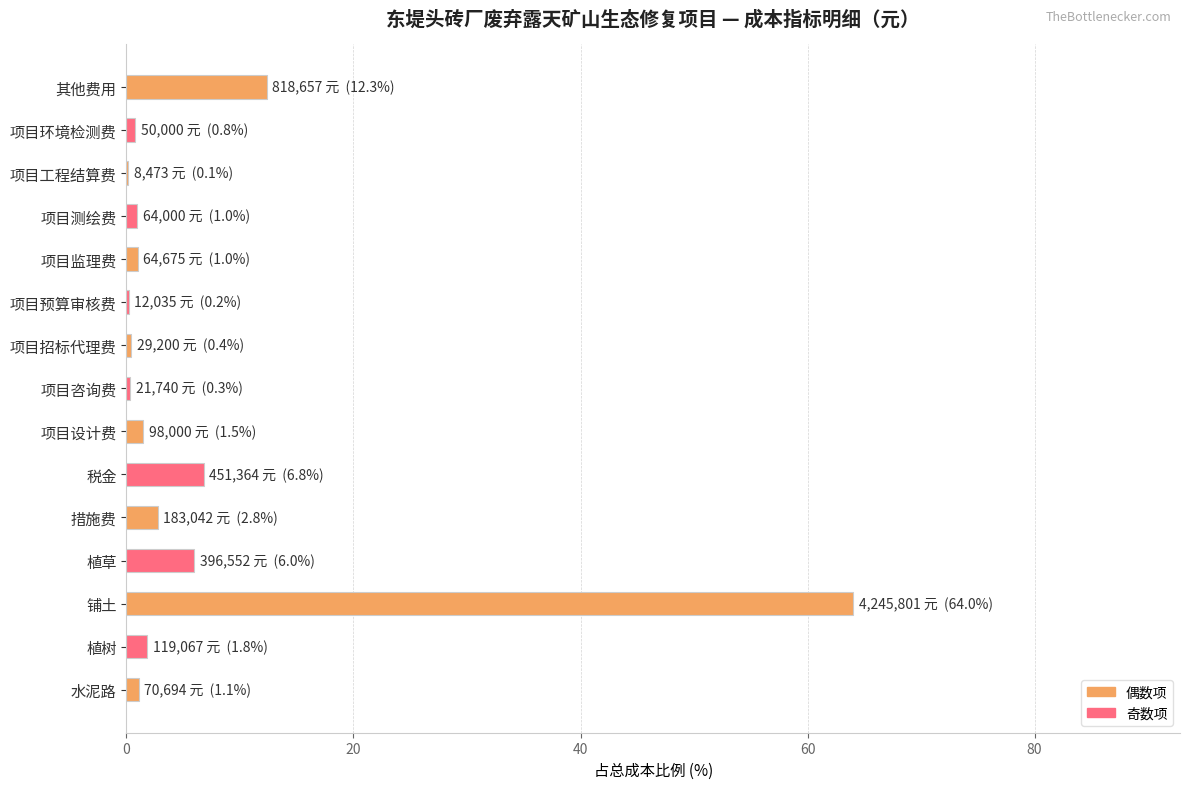

Approximately how many times larger is the value at 植草 compared to 措施费?

2.2